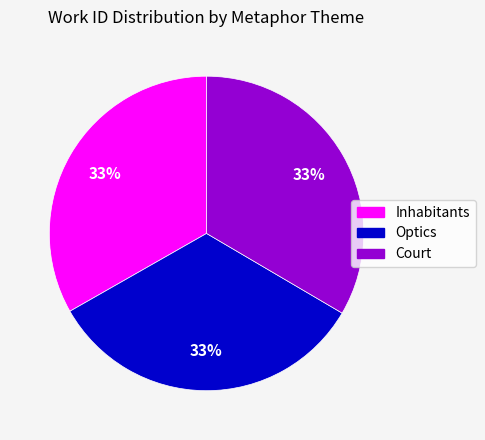

Is it true that Inhabitants is 21% of the pie?

False